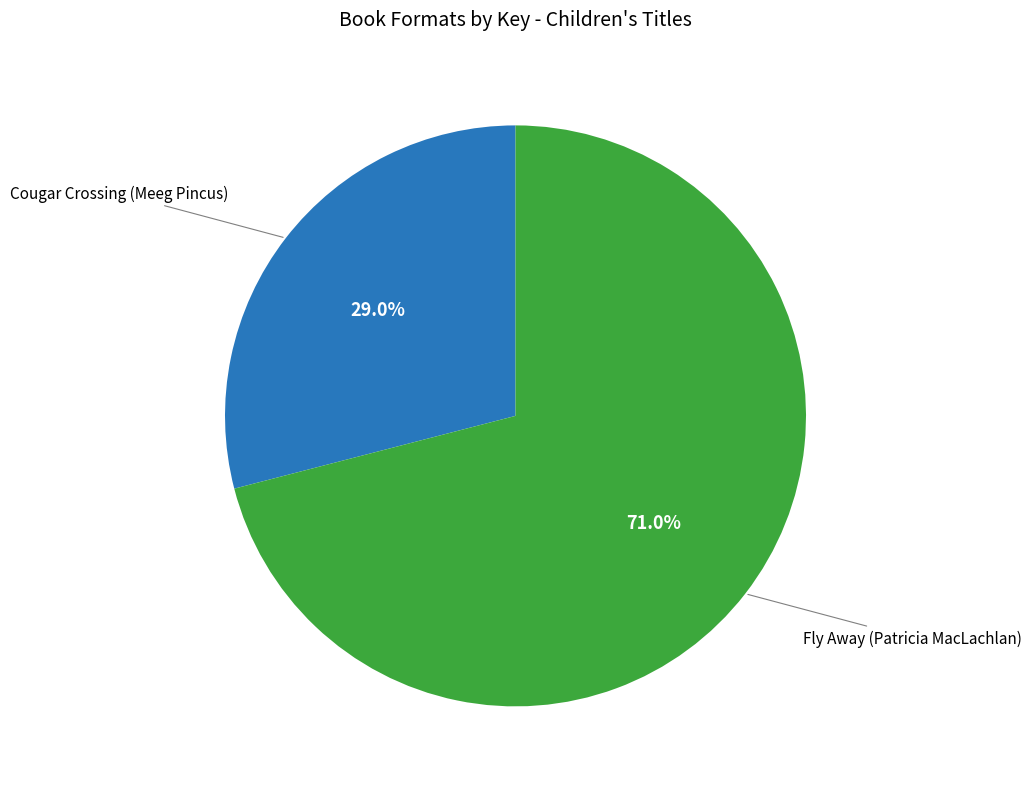

To the nearest percent, what percentage of the pie is Cougar Crossing (Meeg Pincus)?

29%